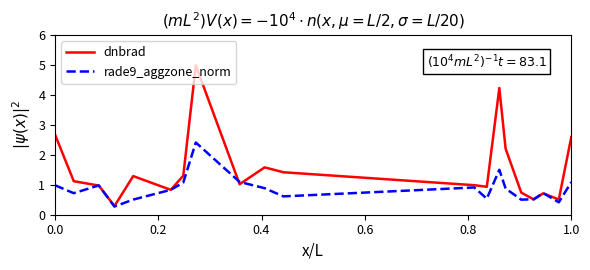

Which series has the largest total across all categories?

dnbrad